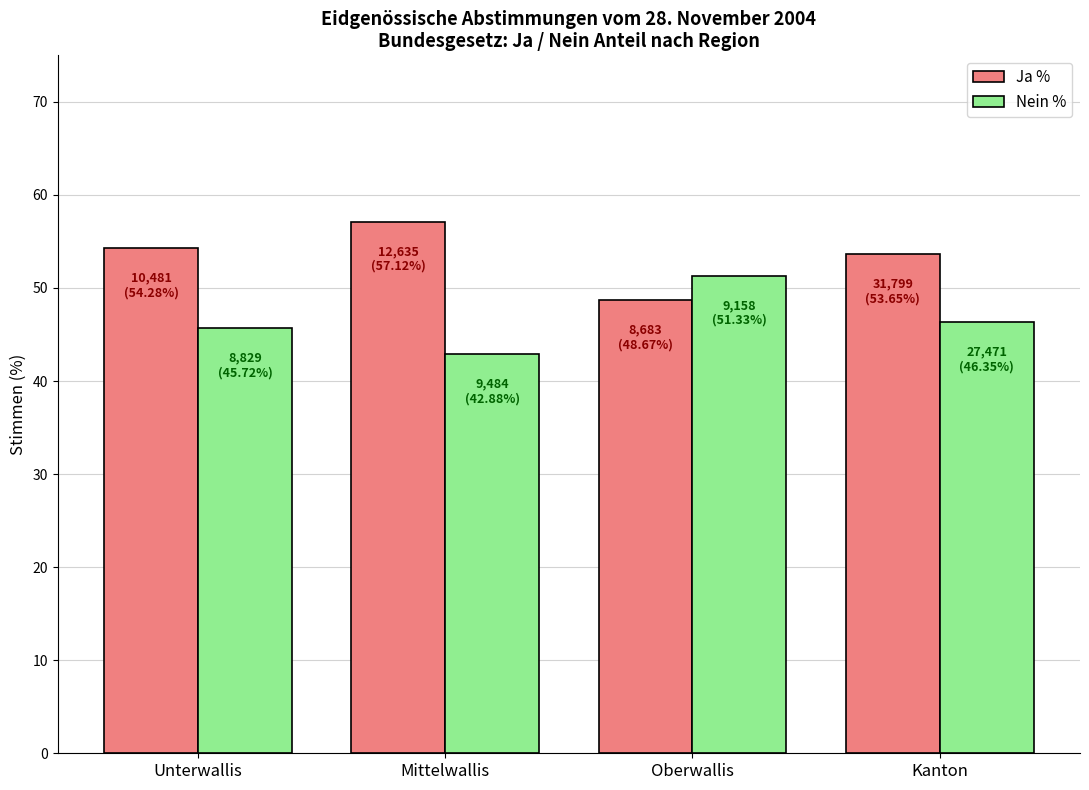

What is the sum of the Nein % values at Mittelwallis and Oberwallis?

94.2